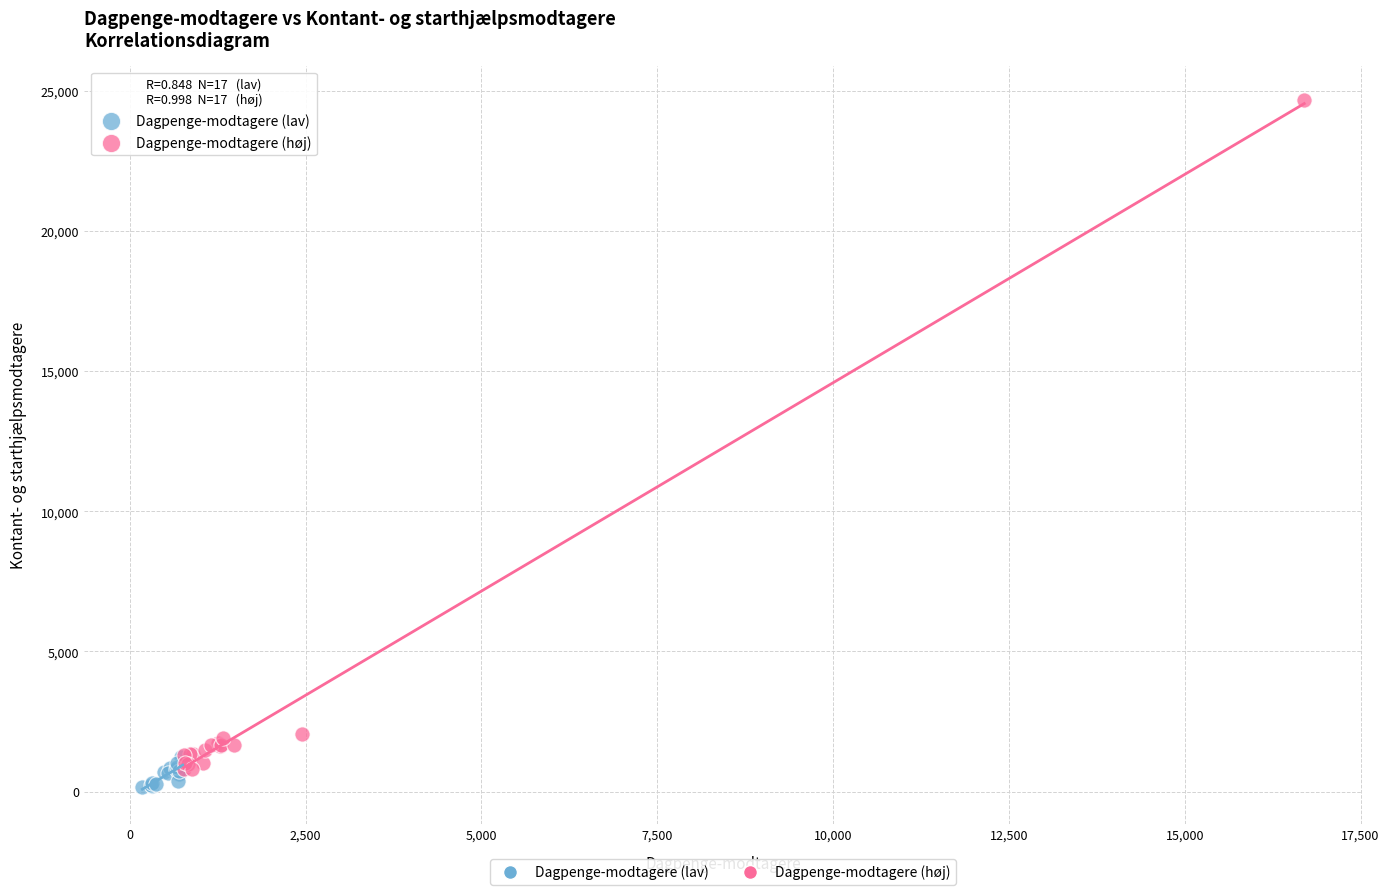

Which series has the largest Y range (max minus min)?

Dagpenge-modtagere (høj)